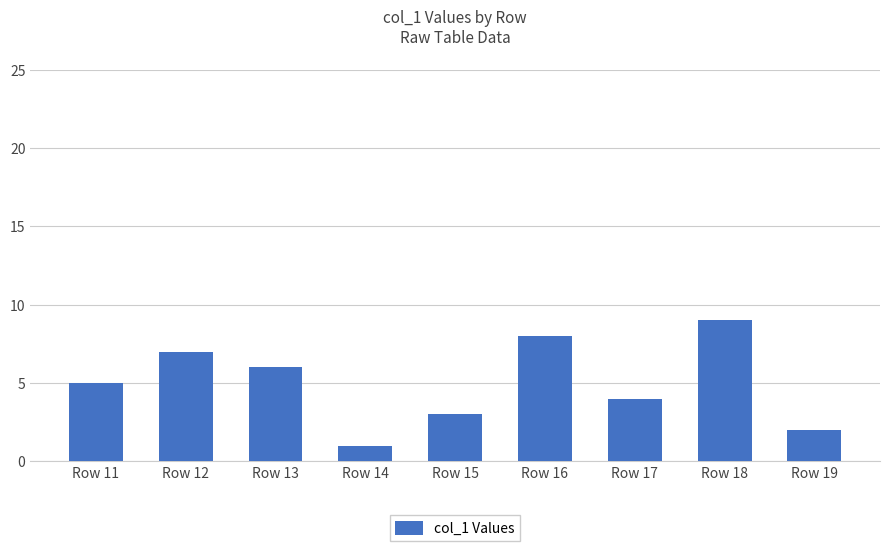

Is it true that the value at Row 17 is 4?

True